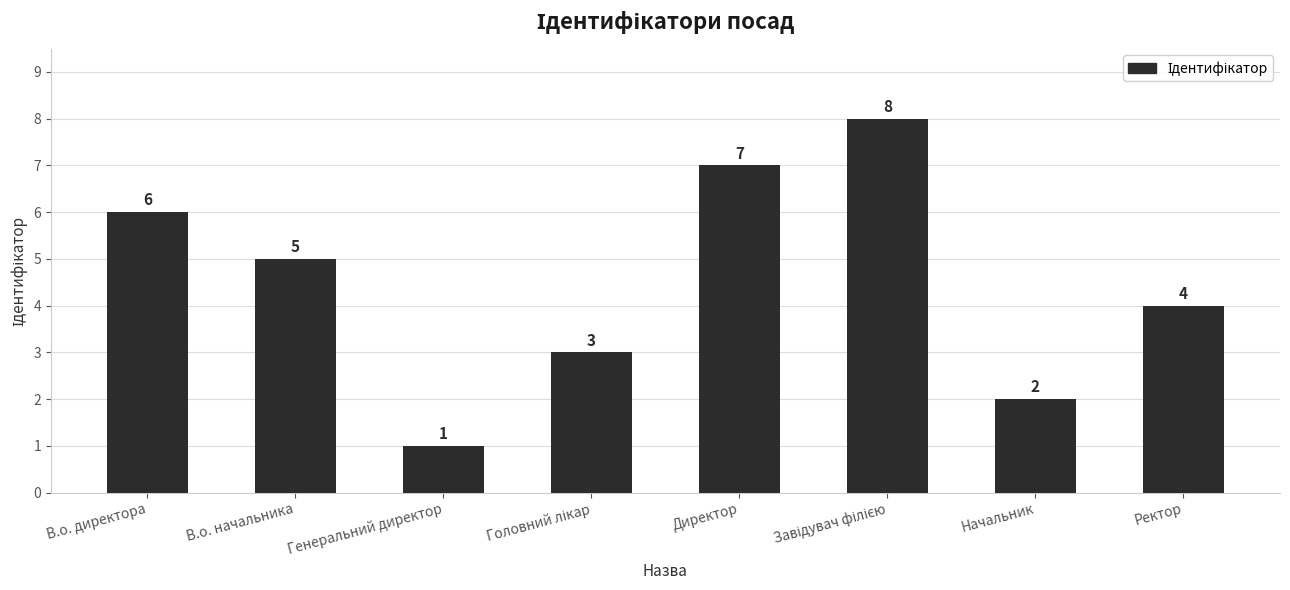

What is the ratio of the value at Ректор to the value at В.о. начальника?

0.8